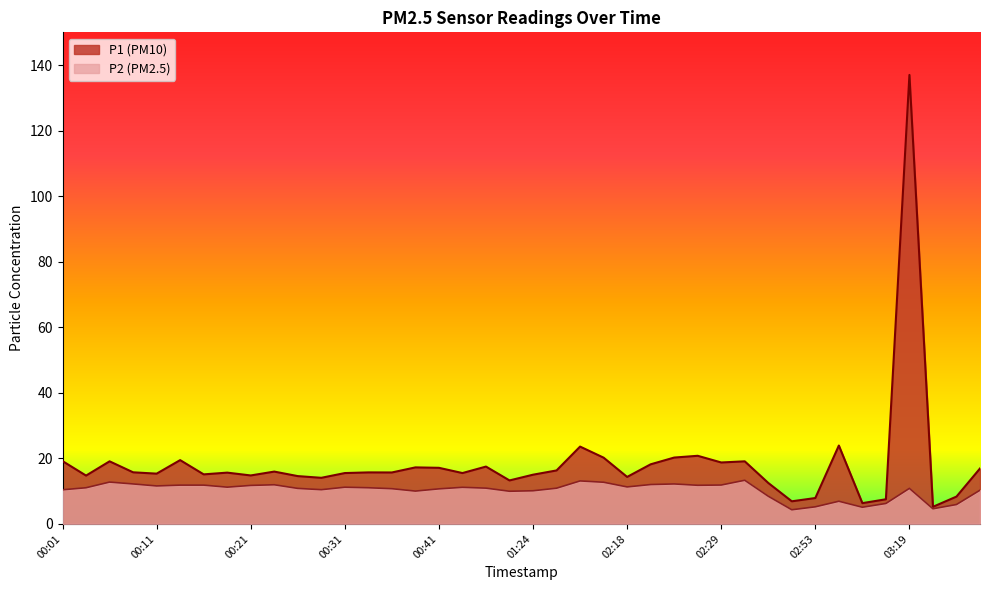

Reading left to right, extract all data points from this chart.

P1: 19.1	14.7	19.1	15.7	15.3	19.4	15.1	15.6	14.8	15.9	14.6	14.1	15.5	15.7	15.7	17.2	17.1	15.5	17.5	13.2	15.0	16.3	23.6	20.2	14.3	18.2	20.2	20.8	18.7	19.1	12.5	6.9	7.9	23.9	6.3	7.5	137.0	5.2	8.3	16.9
P2: 10.4	11.0	12.8	12.2	11.6	11.8	11.8	11.2	11.7	11.9	10.8	10.4	11.2	11.0	10.7	10.0	10.7	11.2	10.9	9.9	10.1	10.9	13.1	12.7	11.3	12.0	12.2	11.8	11.8	13.3	8.4	4.3	5.2	6.9	5.1	6.2	10.8	4.6	5.9	10.3